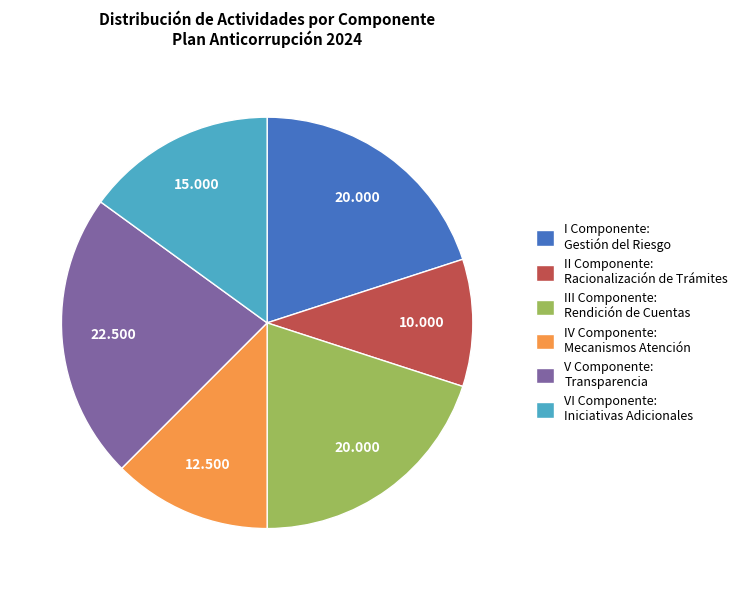

Which slice is the largest?

V Componente: Transparencia